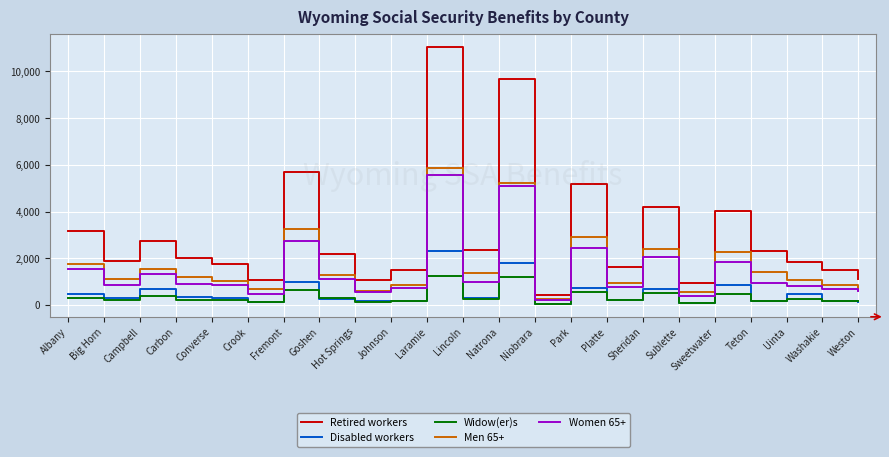

Count the number of data series in this chart.

5